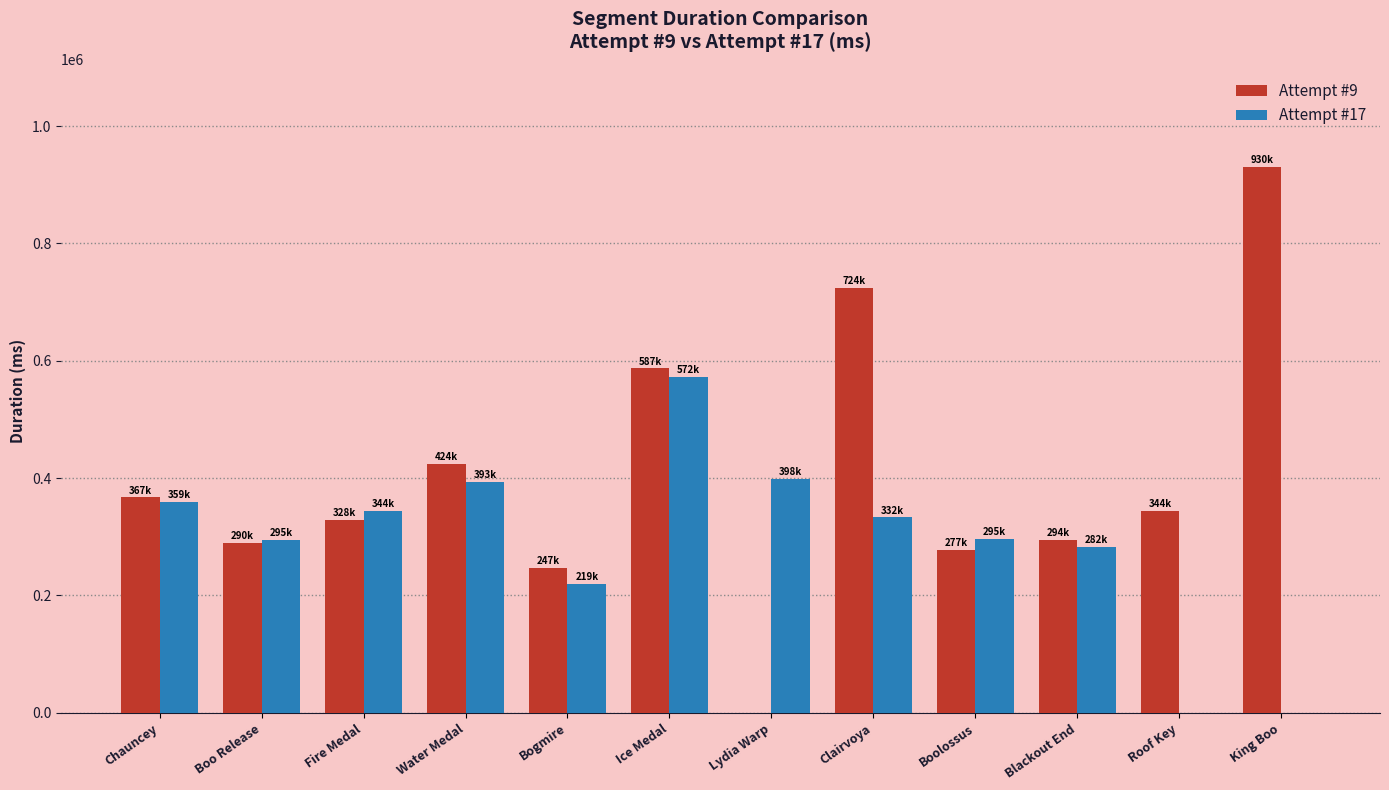

Does the chart contain stacked bars?

No